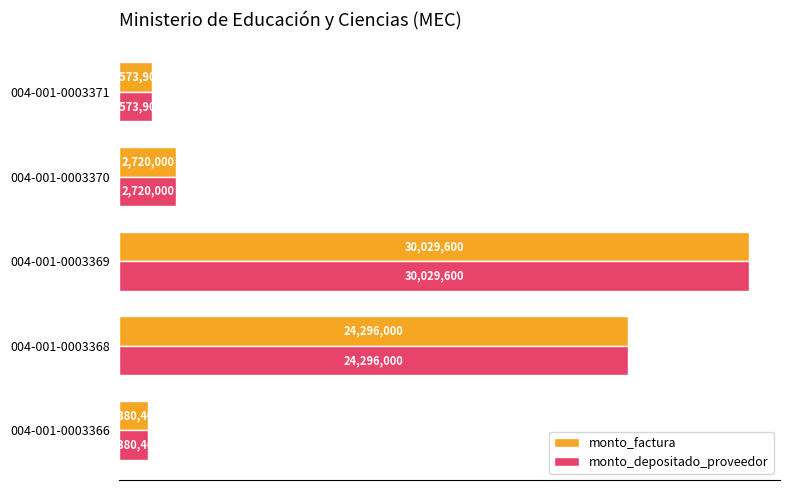

What are all the series names shown in the legend?

monto_factura, monto_depositado_proveedor